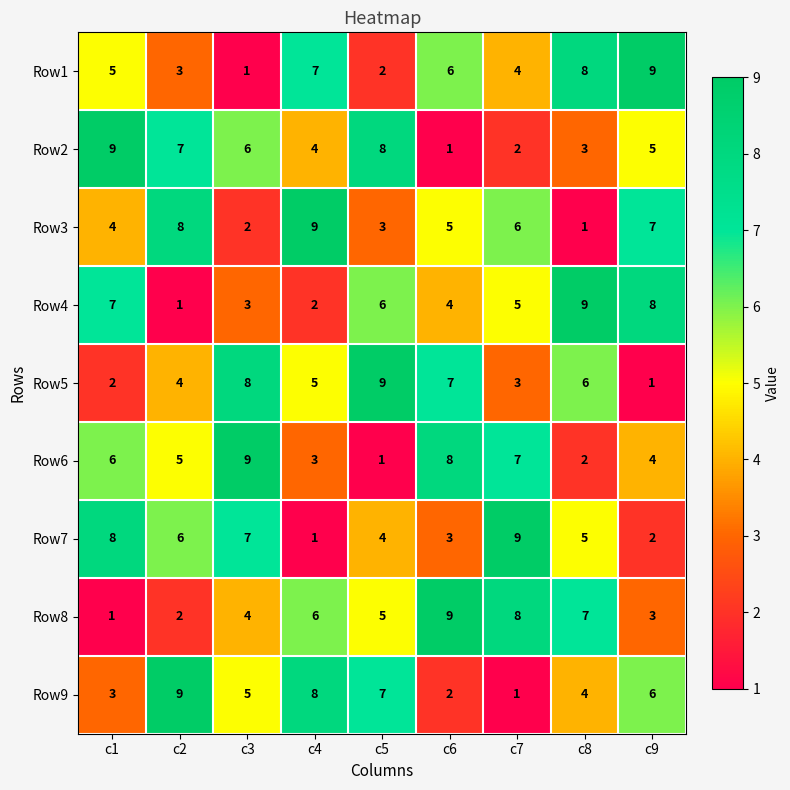

Which series changed the most between c2 and c4?

Row7